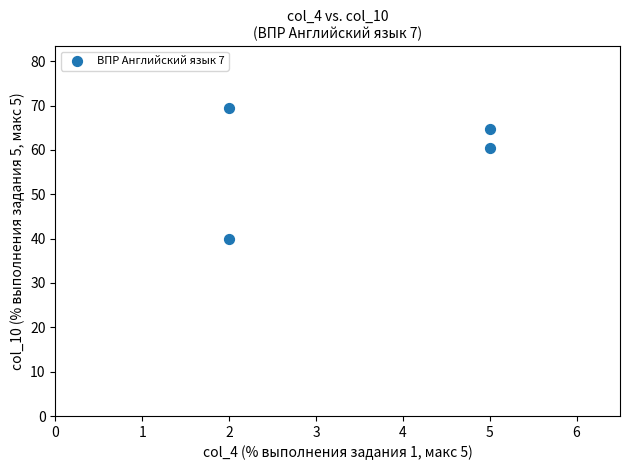

What Y value in the scatter plot is closest to 54?

60.5